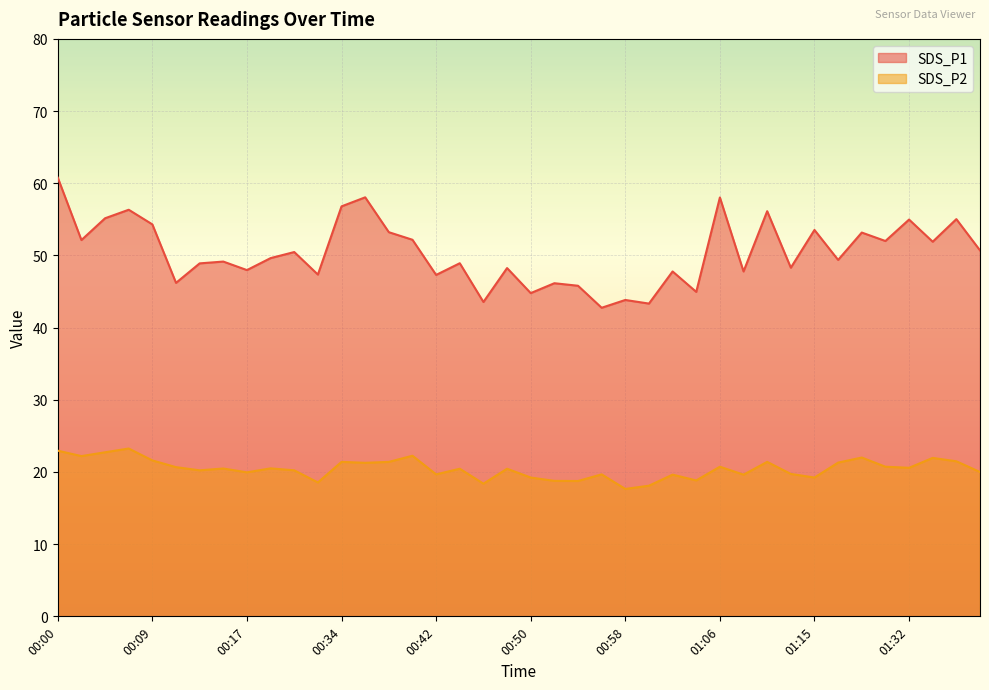

How many series are shown in this chart?

2